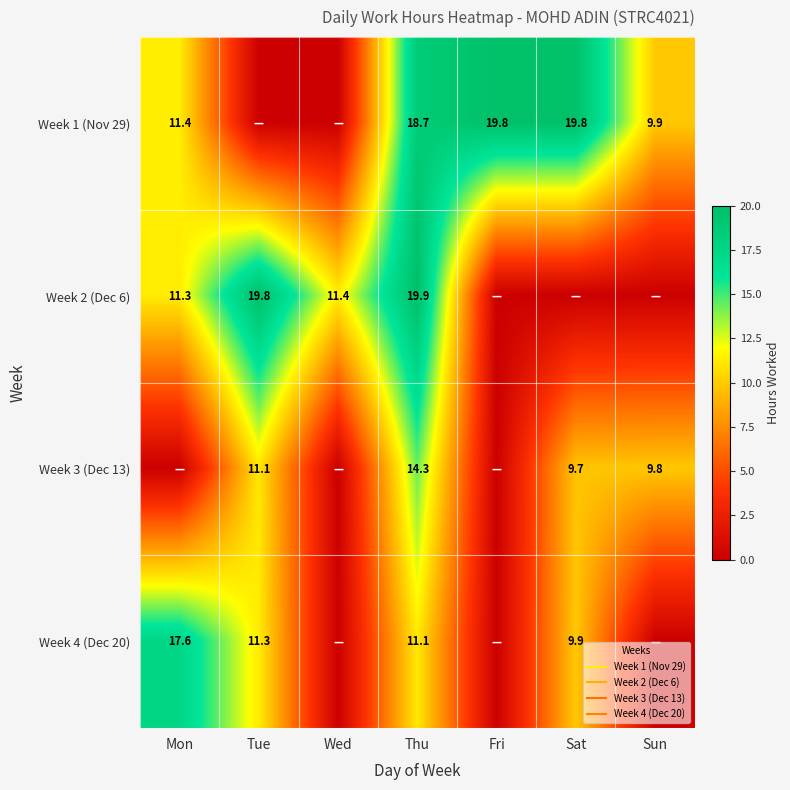

List the labels in order of Week 4 (Dec 20) value, largest first.

Mon, Tue, Thu, Sat, Wed, Fri, Sun